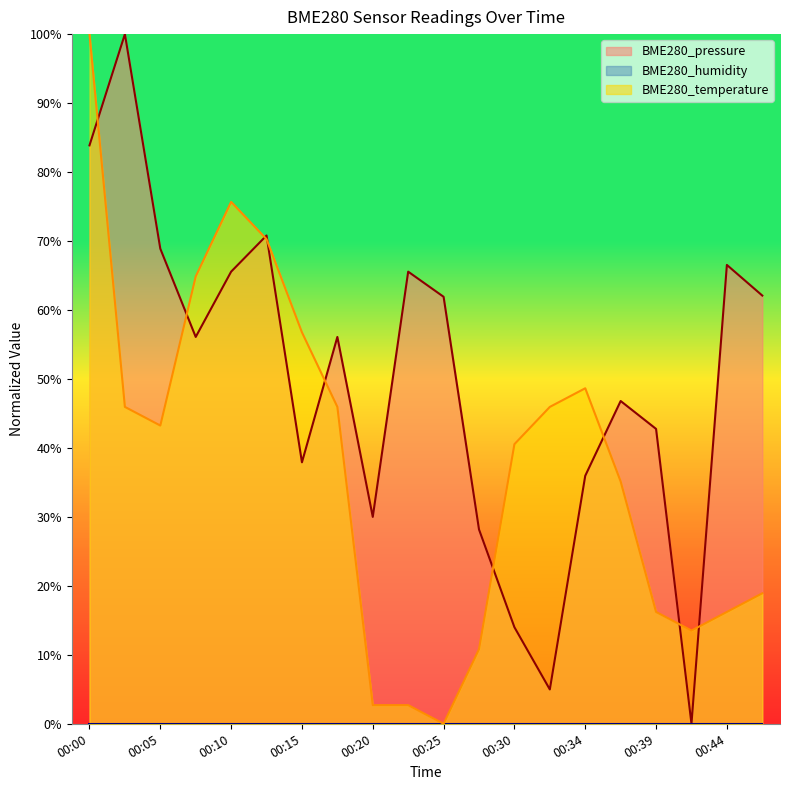

Which category has the lowest value across all series?

00:25